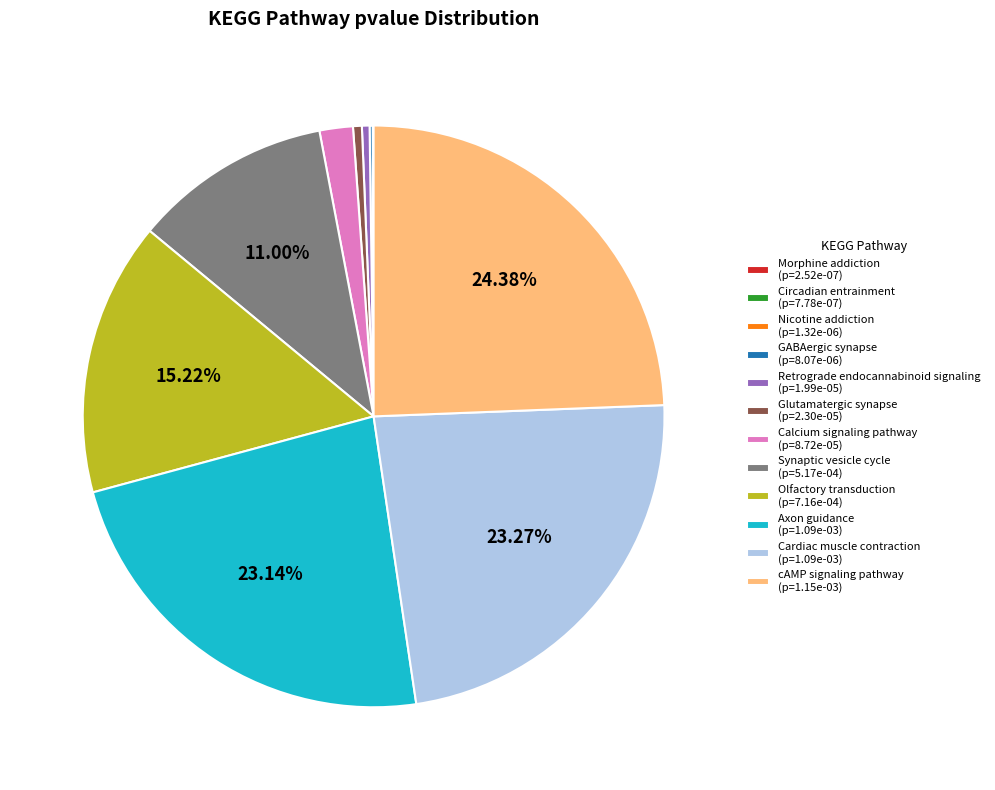

Combined, do Olfactory transduction (p=7.16e-04) and Glutamatergic synapse (p=2.30e-05) account for over 50%?

No